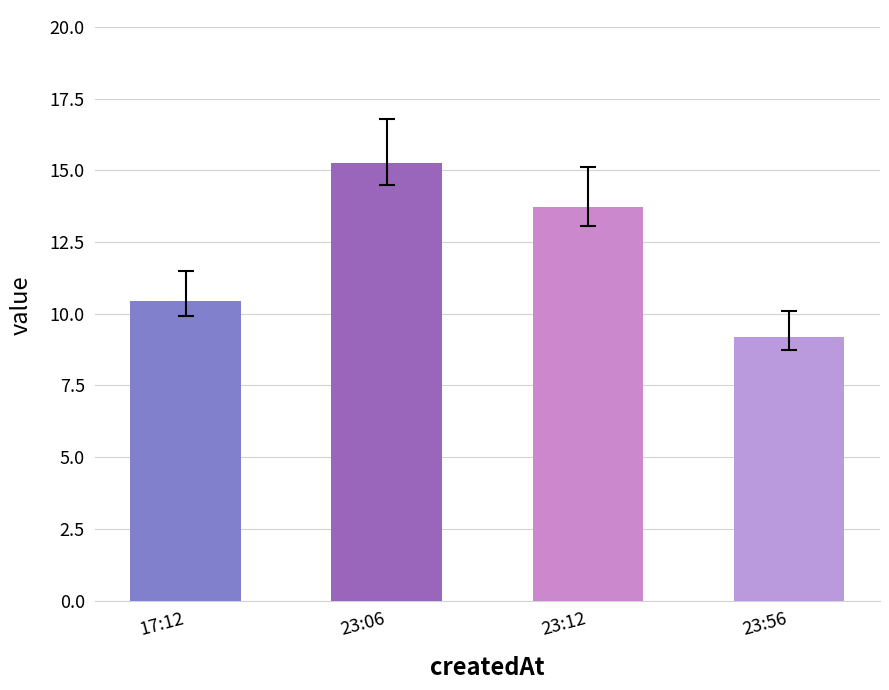

What is the sum of the values at 23:56 and 23:06?

24.4